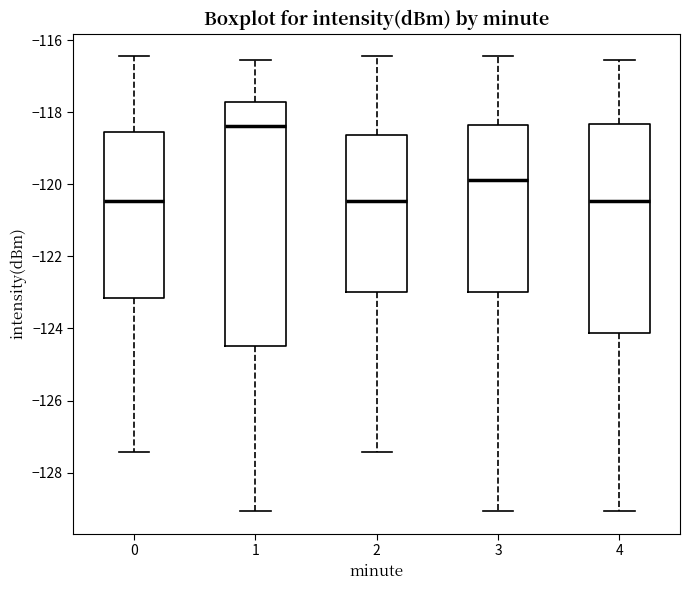

Comparing the boxes themselves (not the whiskers), which one is the tallest?

1